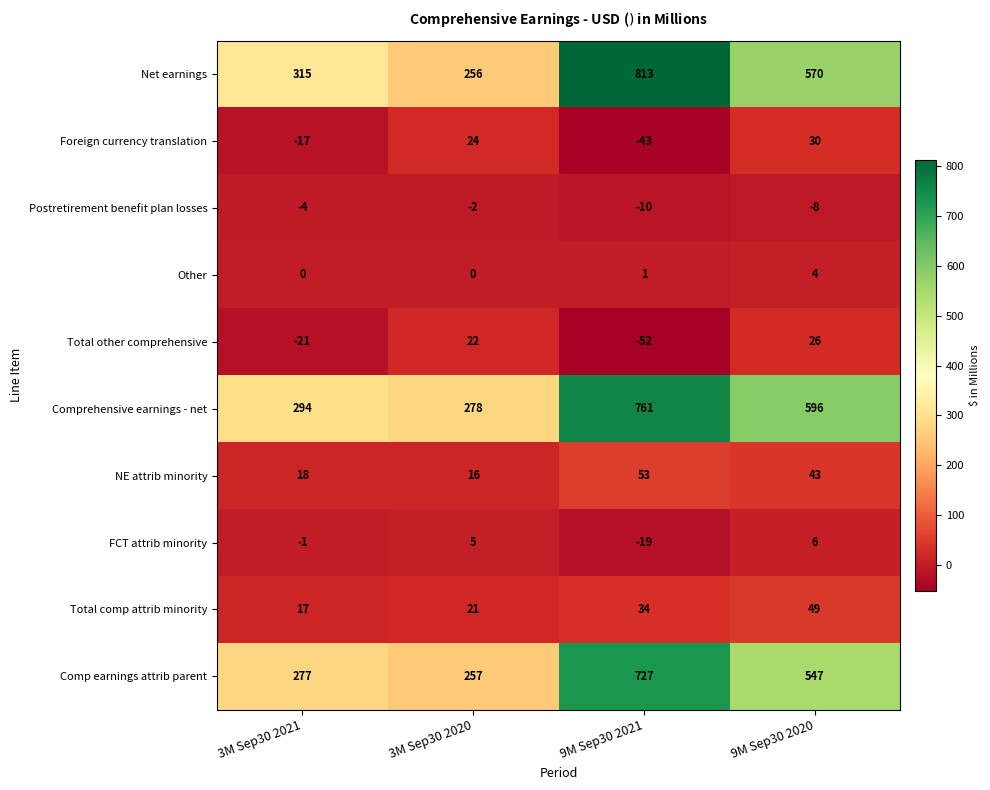

At 9M Sep30 2020, list the series in order from smallest to largest.

Postretirement benefit plan losses, Other, FCT attrib minority, Total other comprehensive, Foreign currency translation, NE attrib minority, Total comp attrib minority, Comp earnings attrib parent, Net earnings, Comprehensive earnings - net